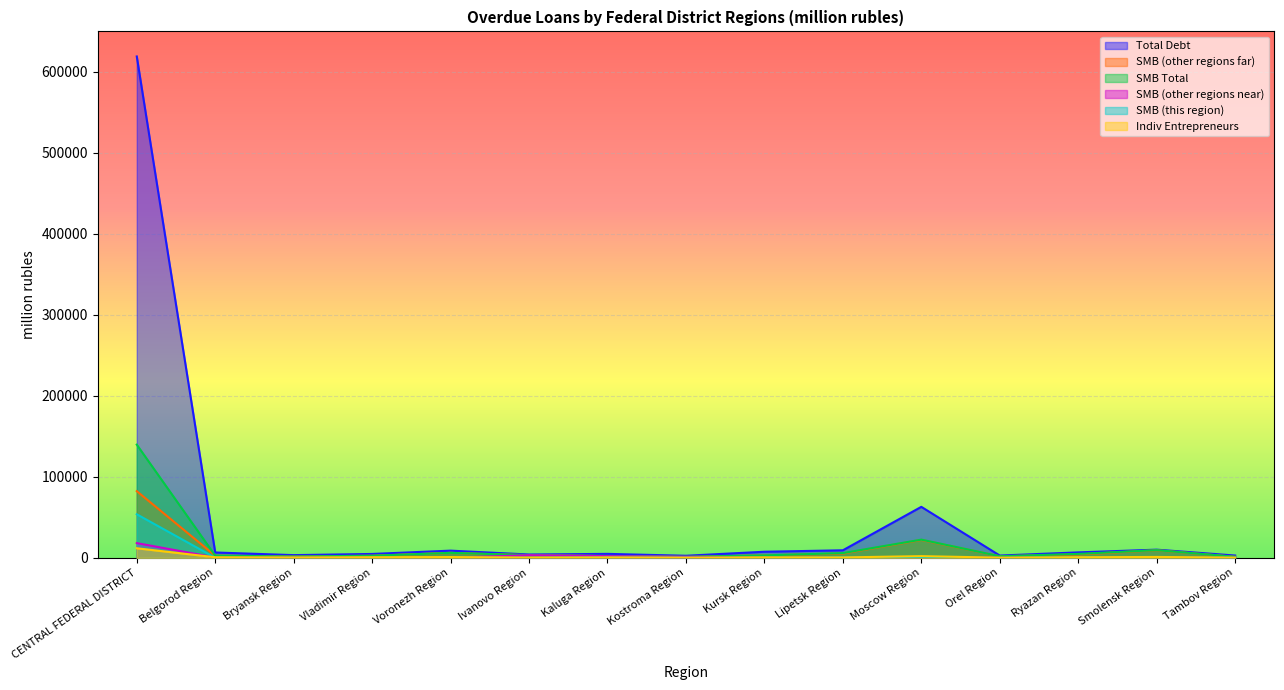

What are all the series names shown in the legend?

Total Debt, SMB (other regions far), SMB Total, SMB (other regions near), SMB (this region), Indiv Entrepreneurs